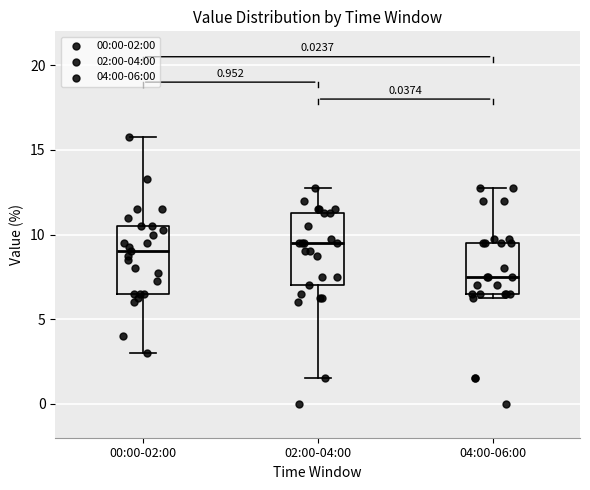

Which box has the lowest median line?

04:00-06:00